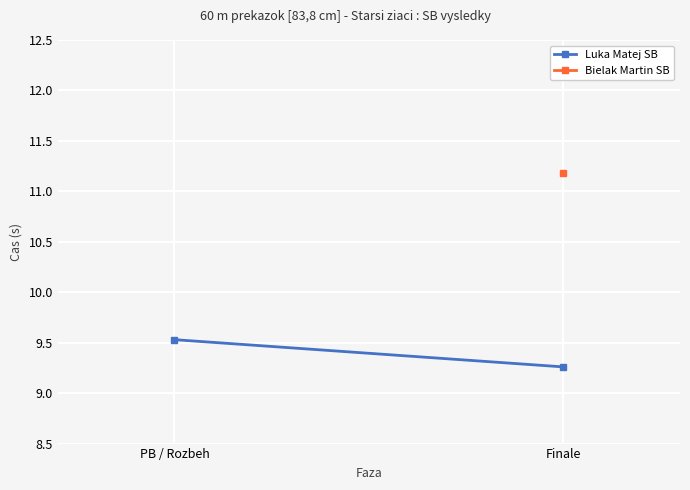

What position from the left is PB / Rozbeh?

1